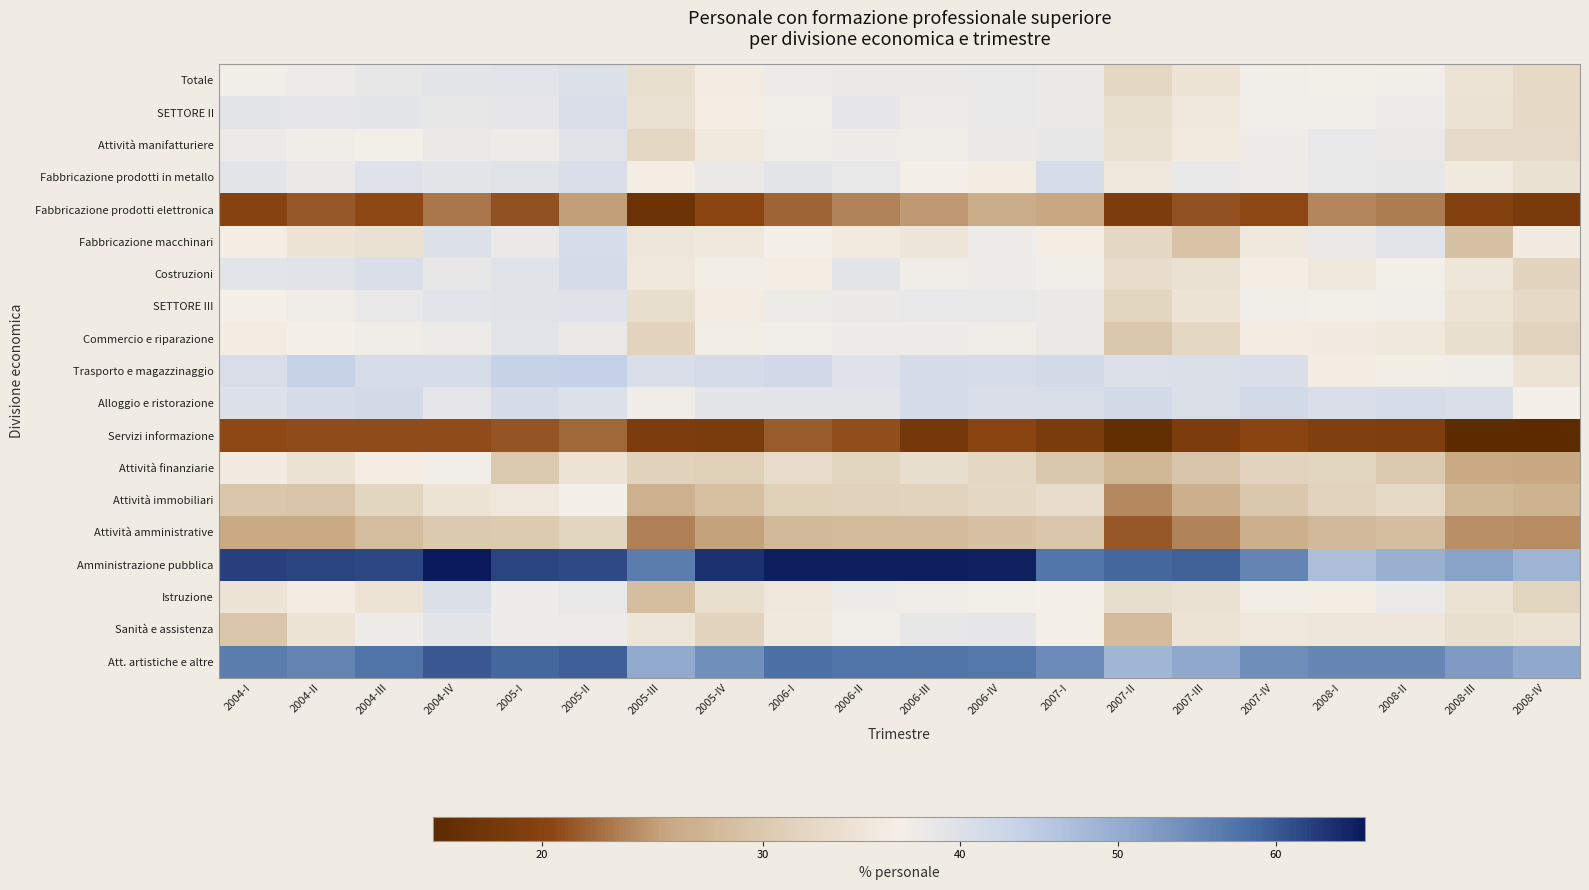

What is the greatest value displayed?

65.6